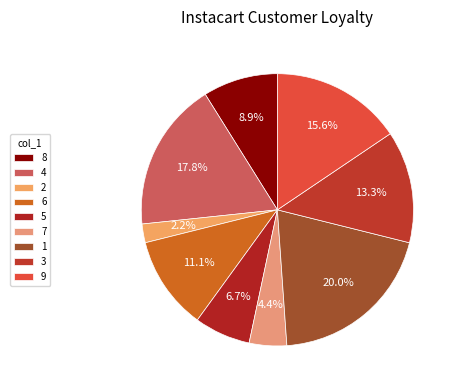

Which category has the smallest portion of the pie?

2